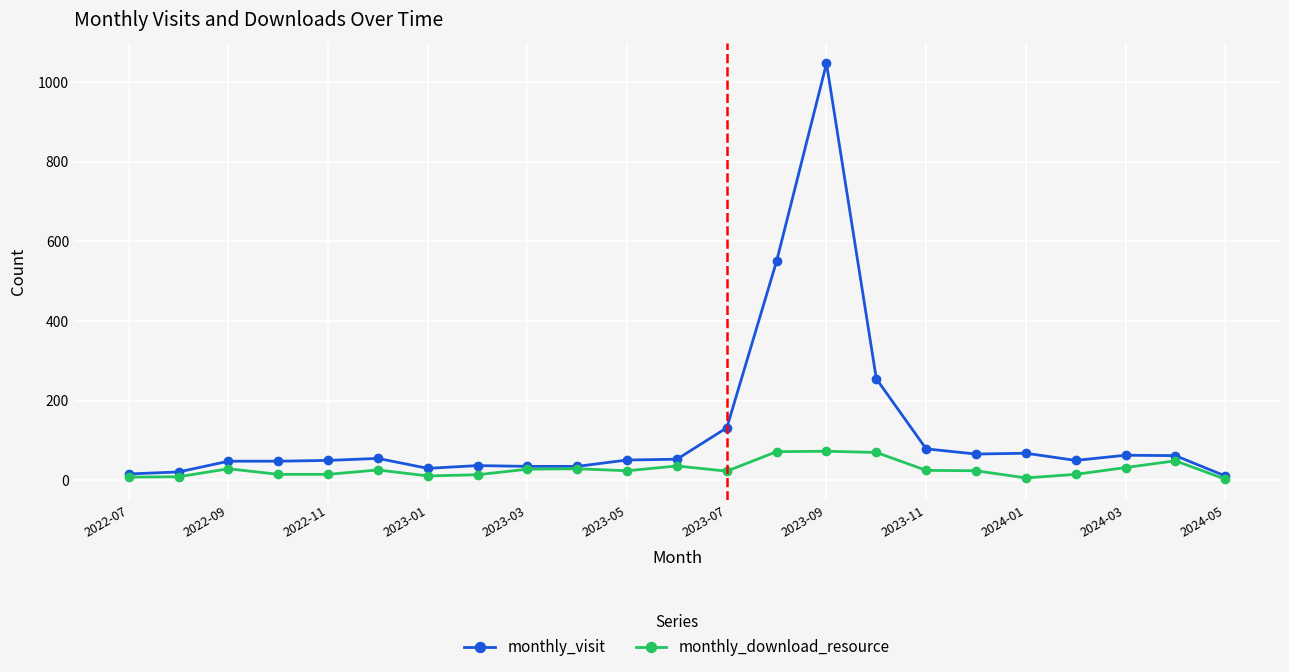

List the series in order of their peak value, highest first.

monthly_visit, monthly_download_resource